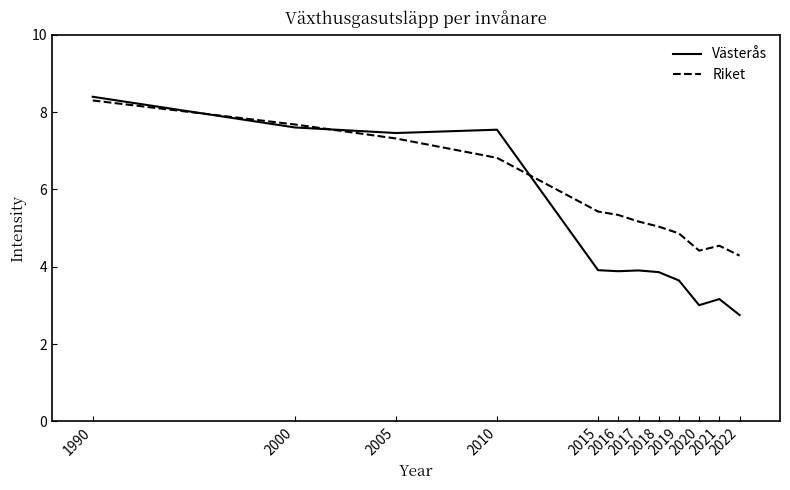

What is the minimum value for Riket?

4.3